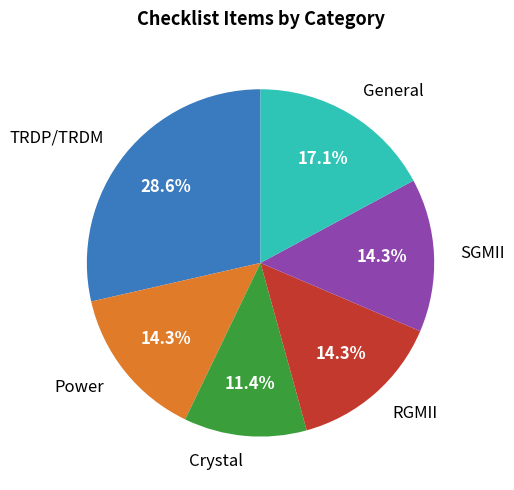

Between General and Crystal, which is larger?

General